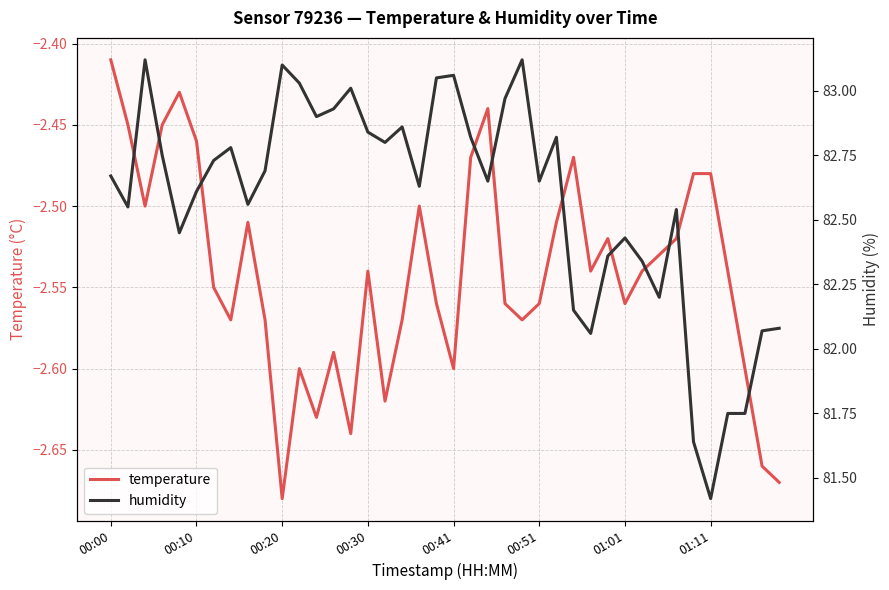

What is the difference between the second highest and minimum values in the humidity series?

1.7